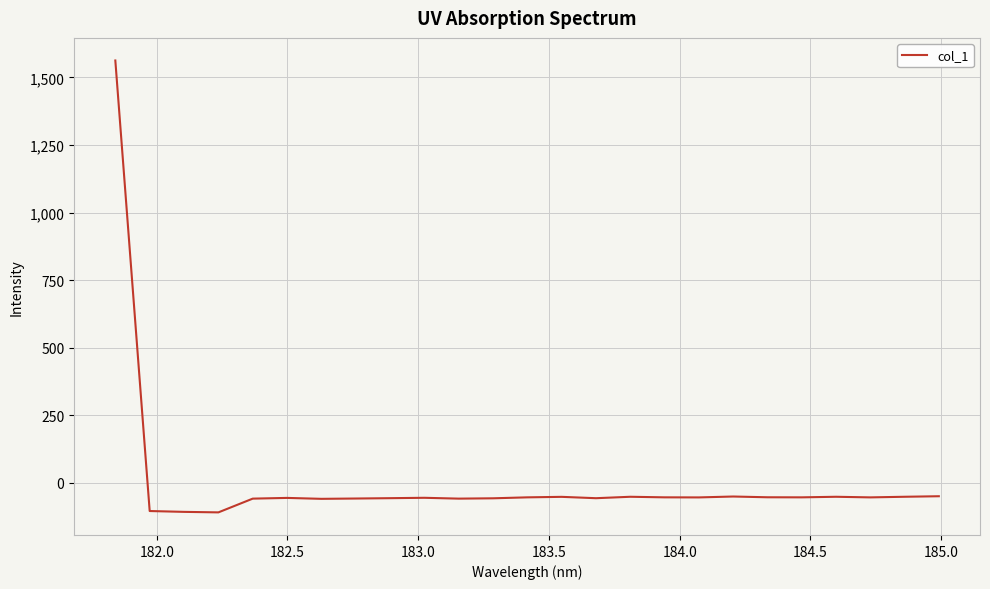

What is the difference between the maximum and minimum values?

1671.5